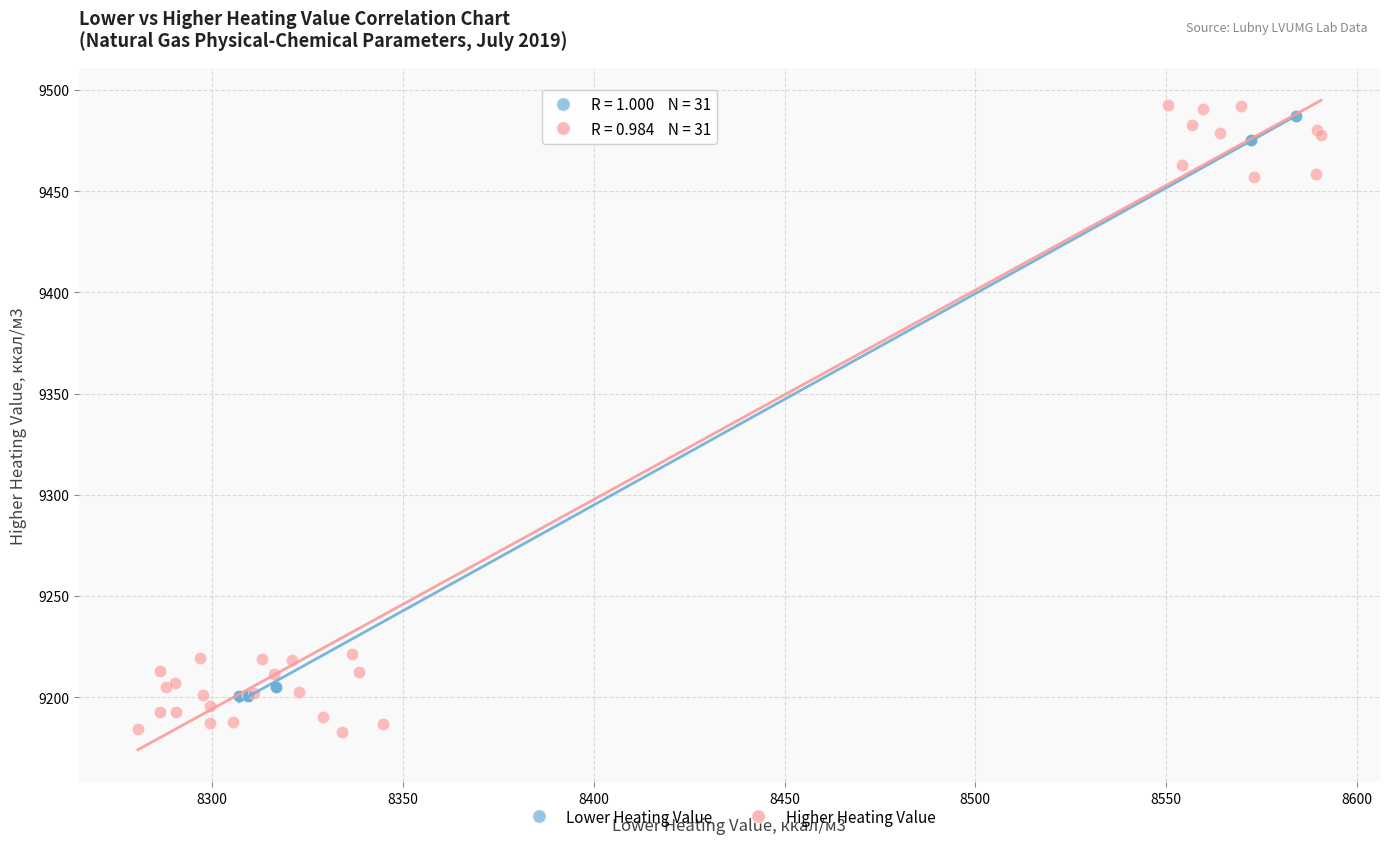

What are all the series names shown in the legend?

Lower Heating Value, Higher Heating Value